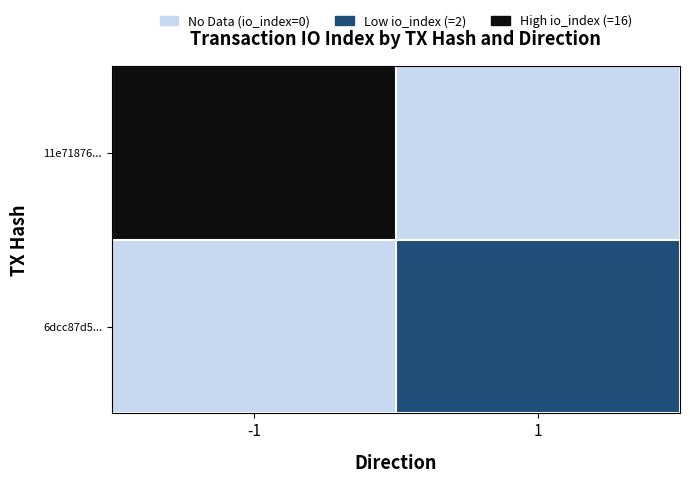

What is the total value across all series at -1?

2